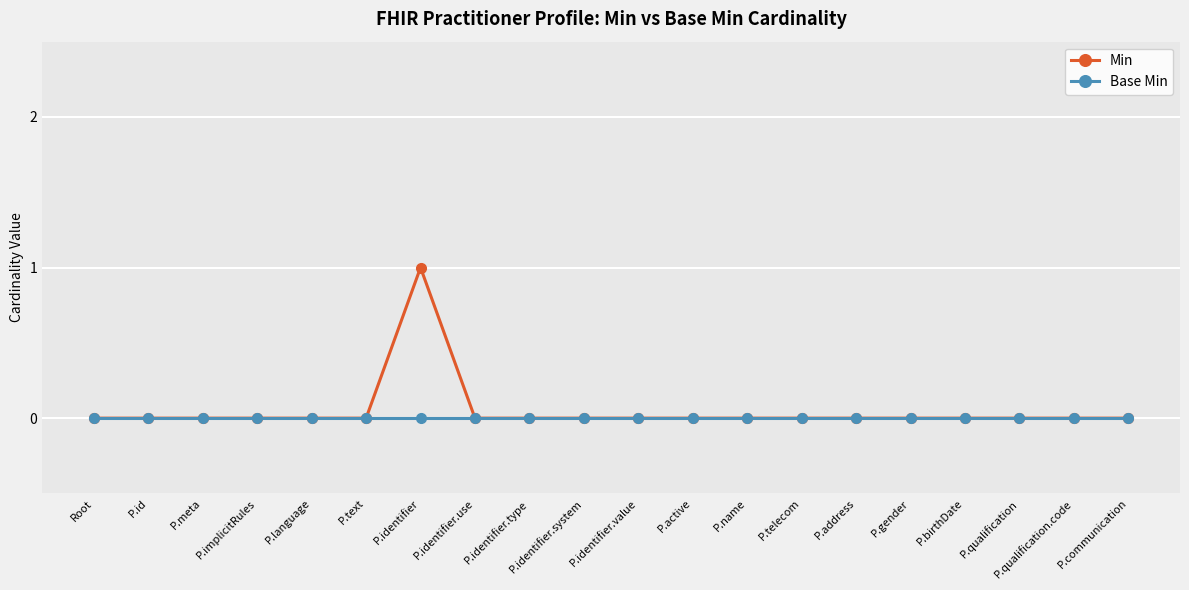

At which category does the chart reach its peak across all series?

P.identifier